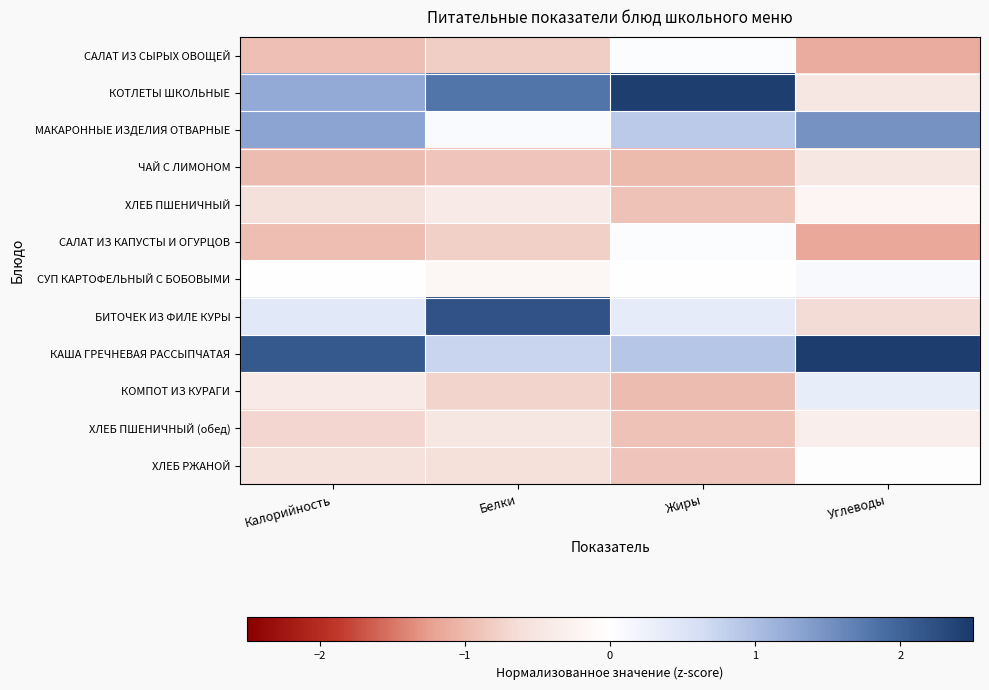

At which category is the sum across all series the highest?

Белки